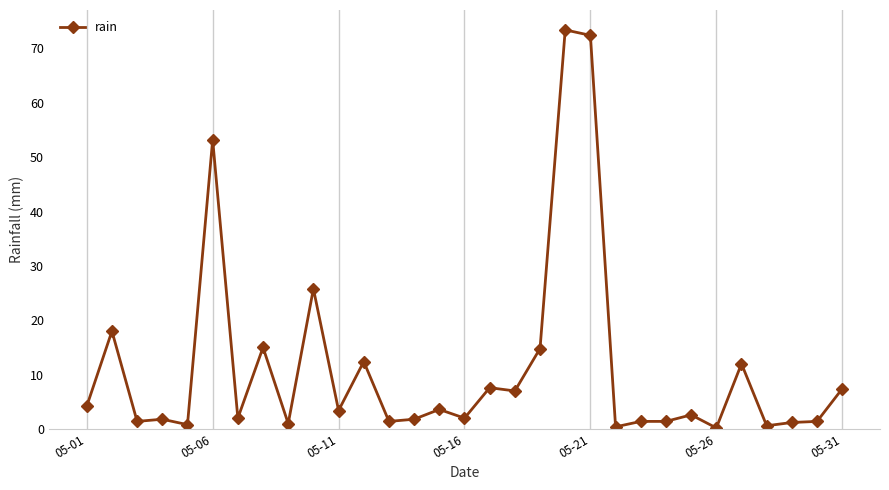

What is the smallest value displayed?

0.2